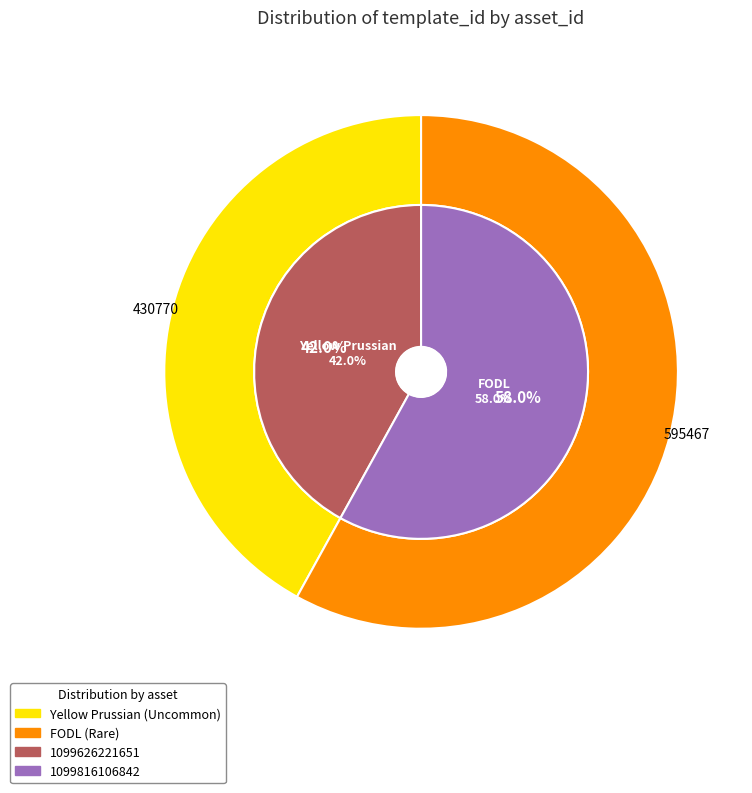

The 1099626221651 slice represents 48% of the pie. True or false?

False